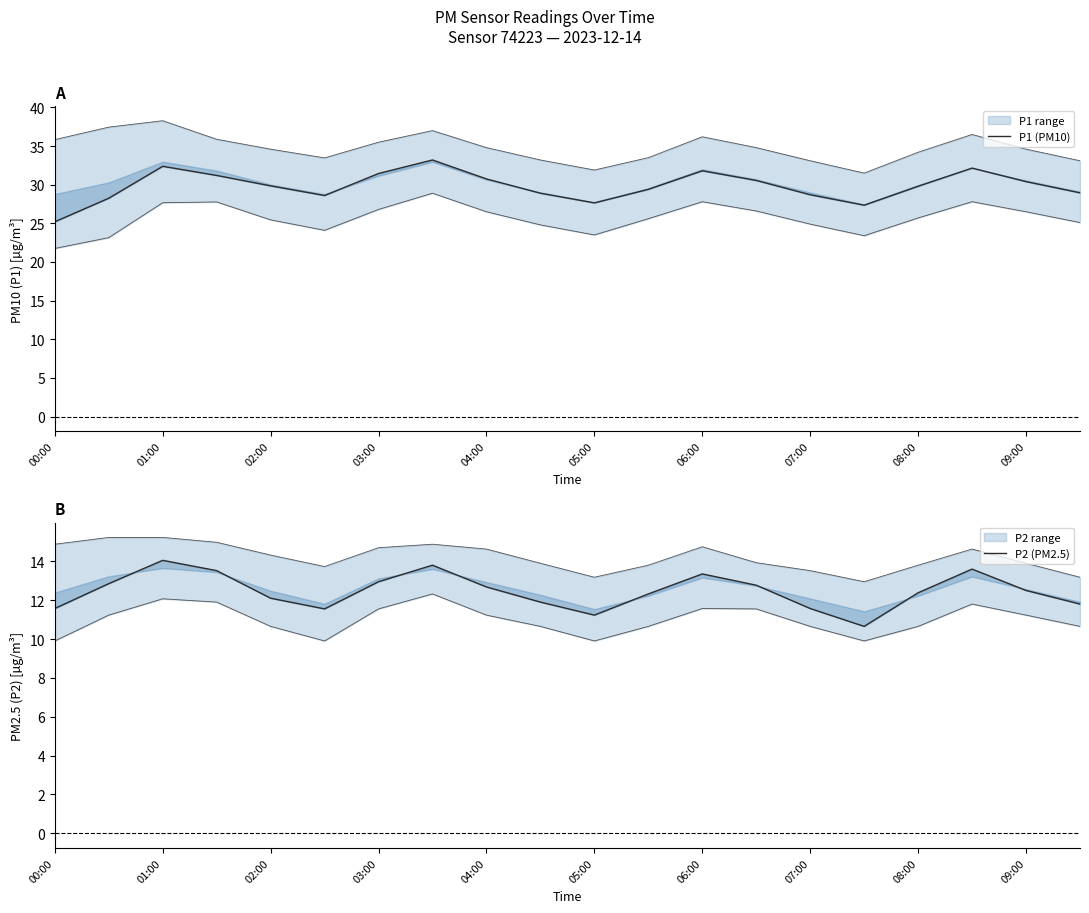

At how many categories does at least one series exceed 17?

20